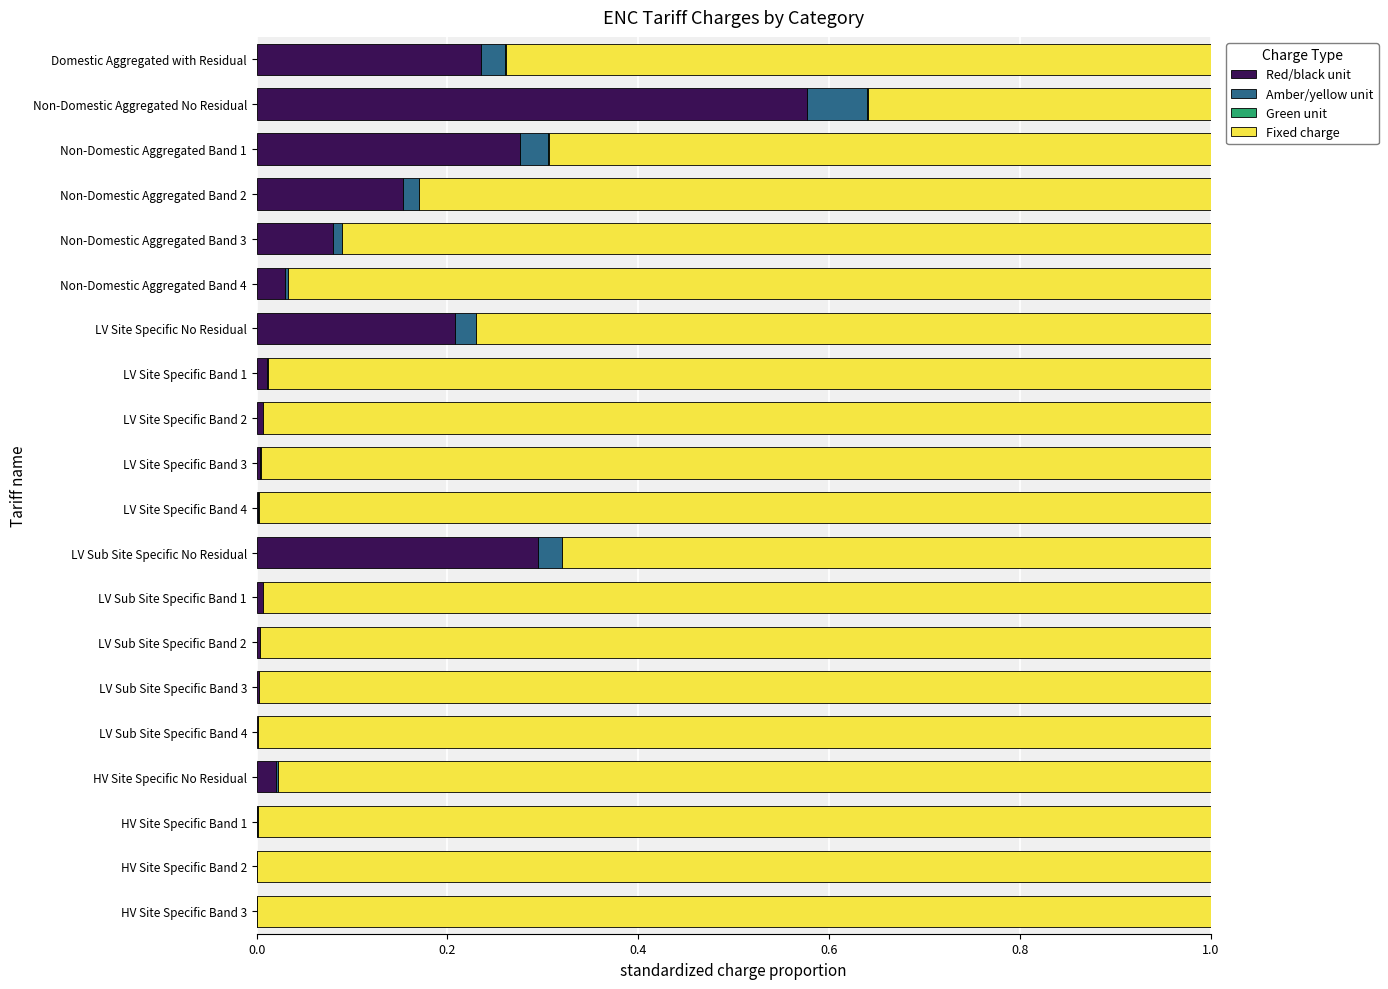

How many distinct data groups are displayed?

4